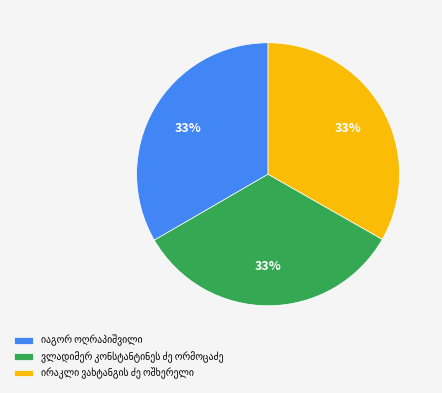

Is there a majority slice in this chart?

No